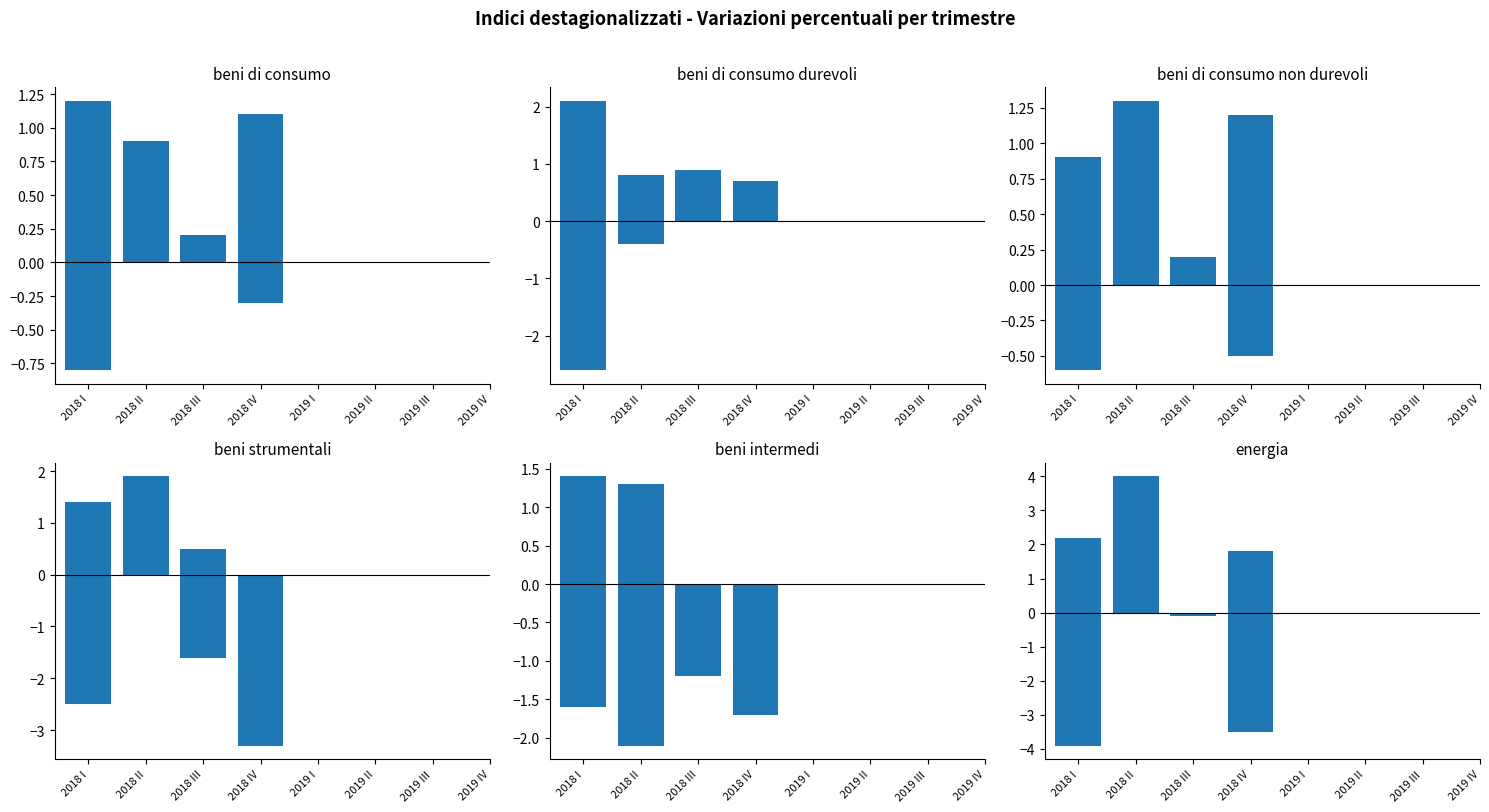

Which category has the highest value across all series?

2018 II